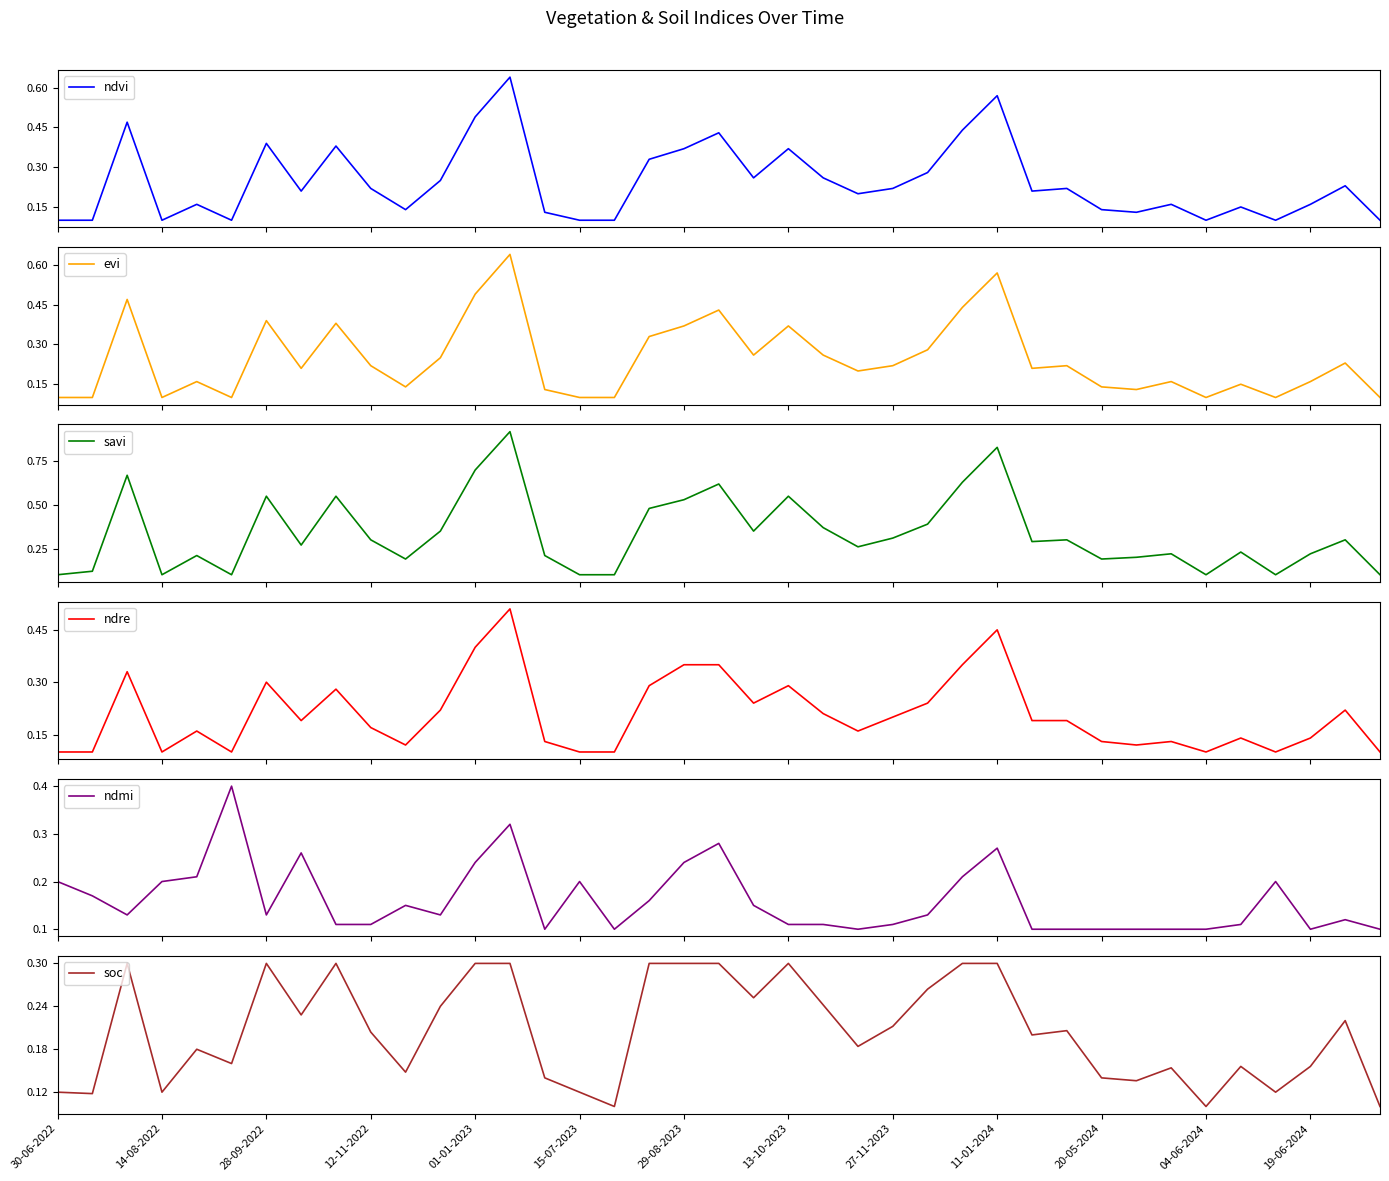

In soc, how many points are lower than both neighbors (excluding endpoints)?

12